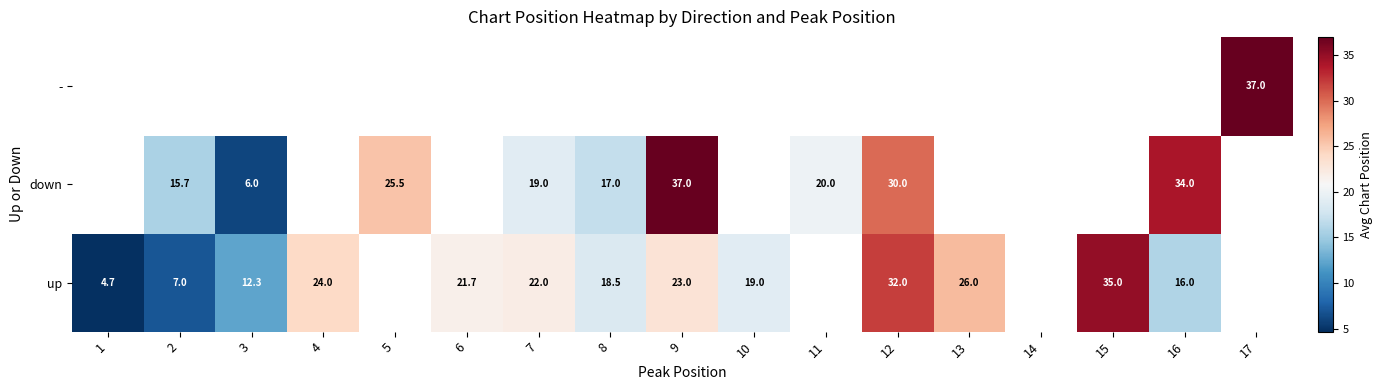

Is the value of - at 17 greater than the value of down at 2?

Yes